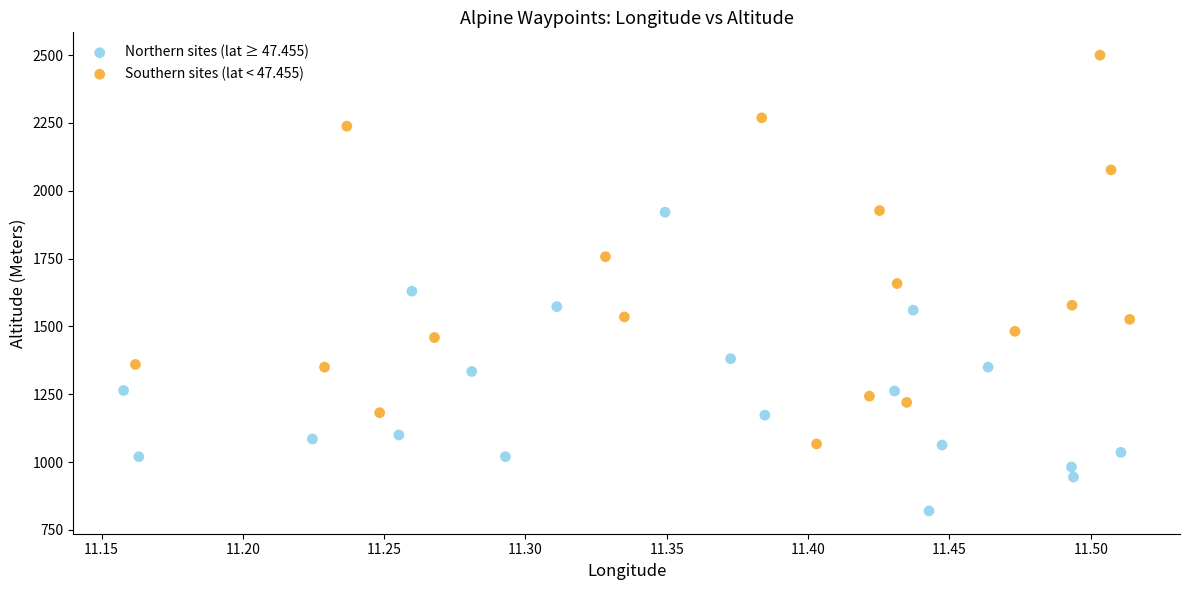

Which series reaches the maximum Y coordinate?

Southern sites (lat < 47.455)